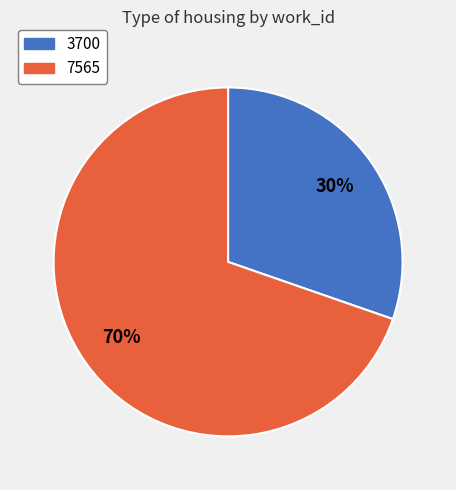

How many slices are in this pie chart?

2